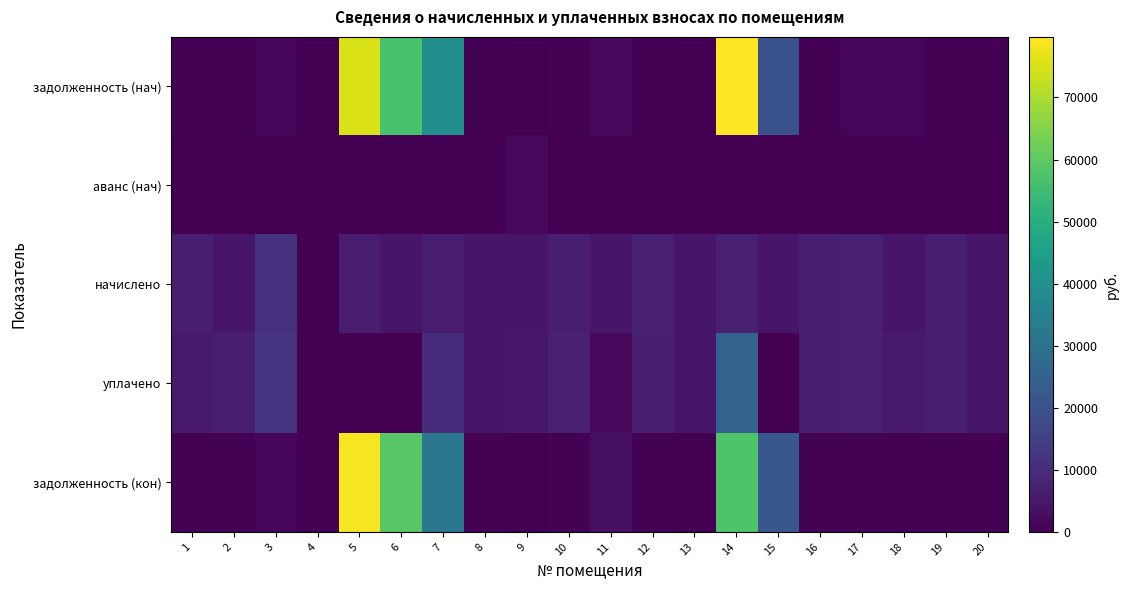

Which label corresponds to the largest value in the chart?

14